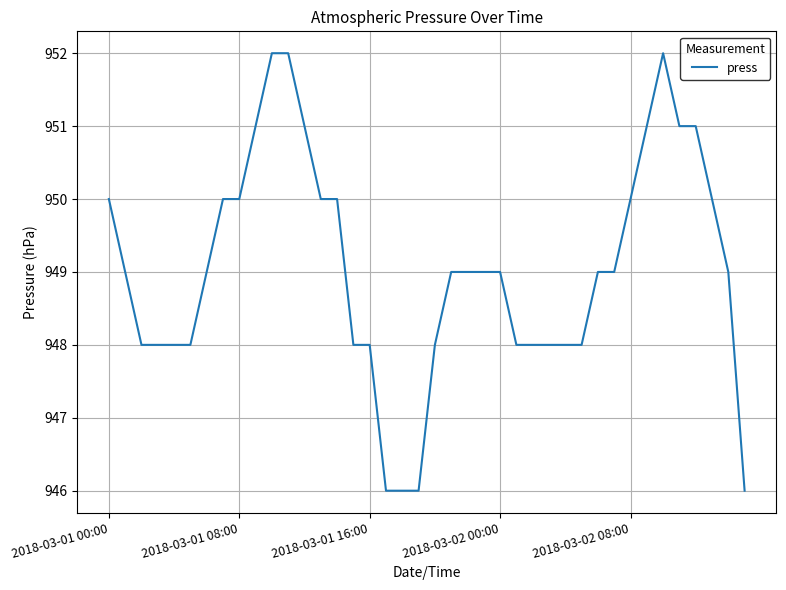

What is the minimum value shown in the chart?

946